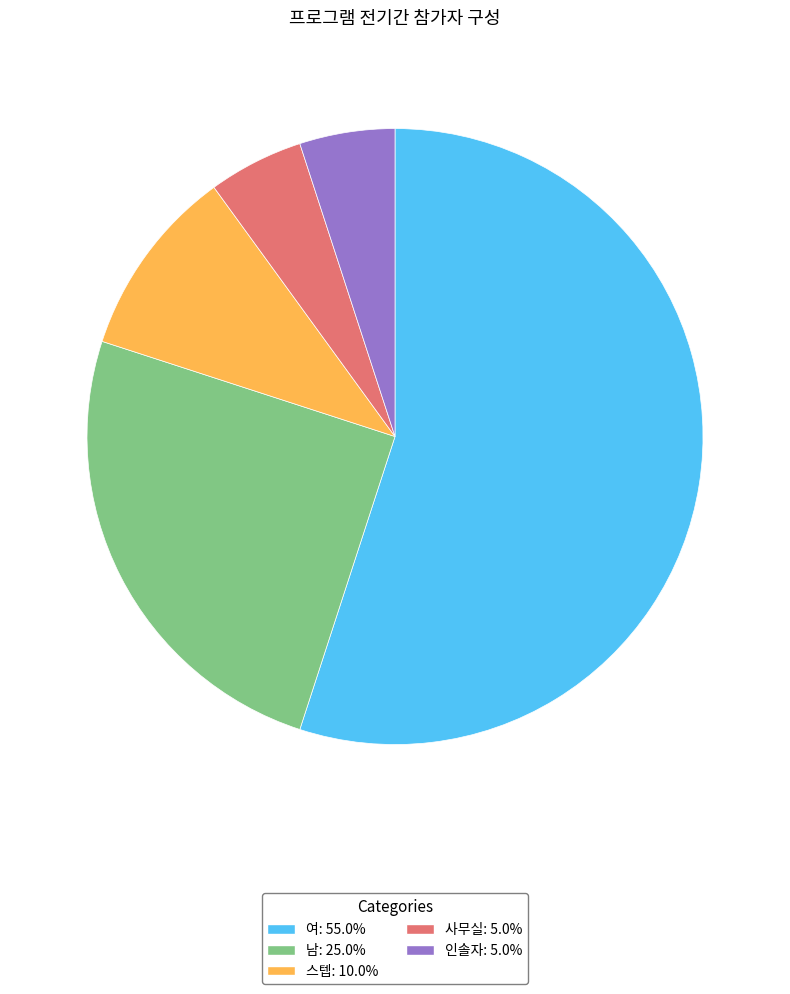

How many segments does this pie chart have?

5